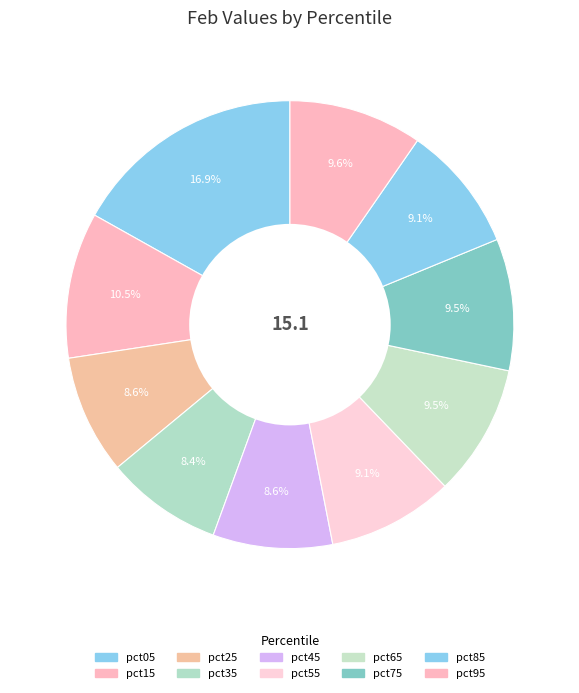

How many segments does this pie chart have?

10